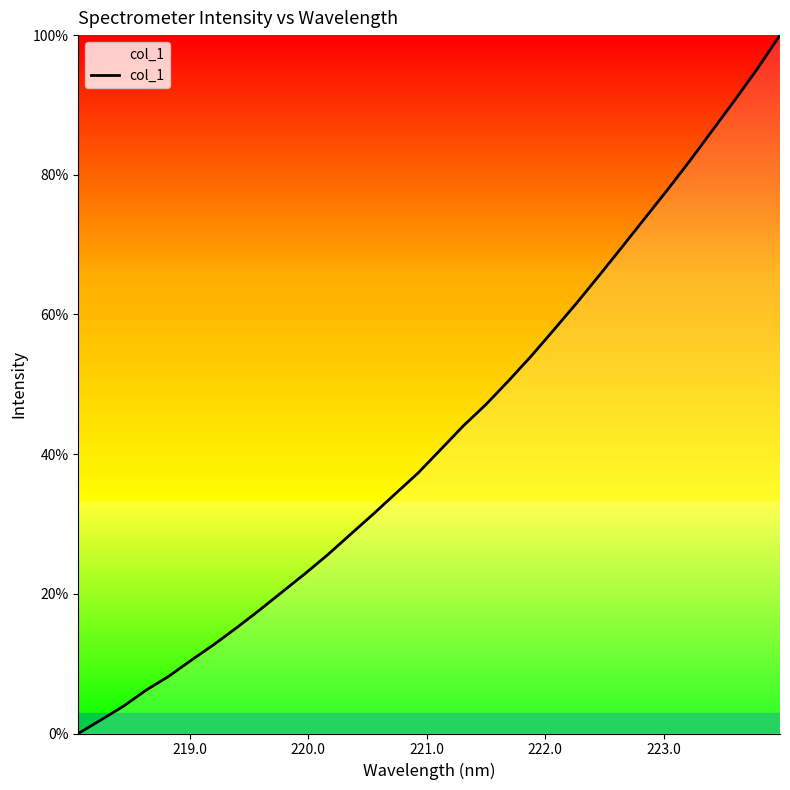

Reading left to right, what are all the values shown in this chart?

0.0	1.9	3.9	6.2	8.2	10.5	12.8	15.2	17.7	20.3	22.9	25.6	28.5	31.4	34.3	37.3	40.7	44.0	47.1	50.5	54.0	57.8	61.6	65.6	69.6	73.7	77.7	81.9	86.3	90.7	95.2	100.0